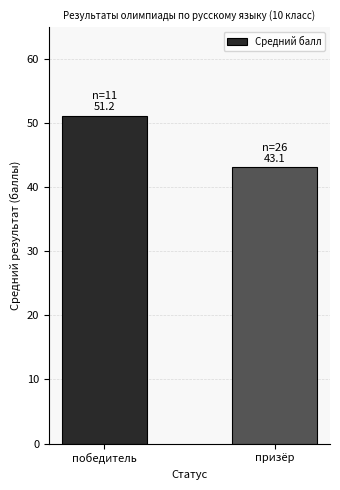

What is the greatest value displayed?

51.2